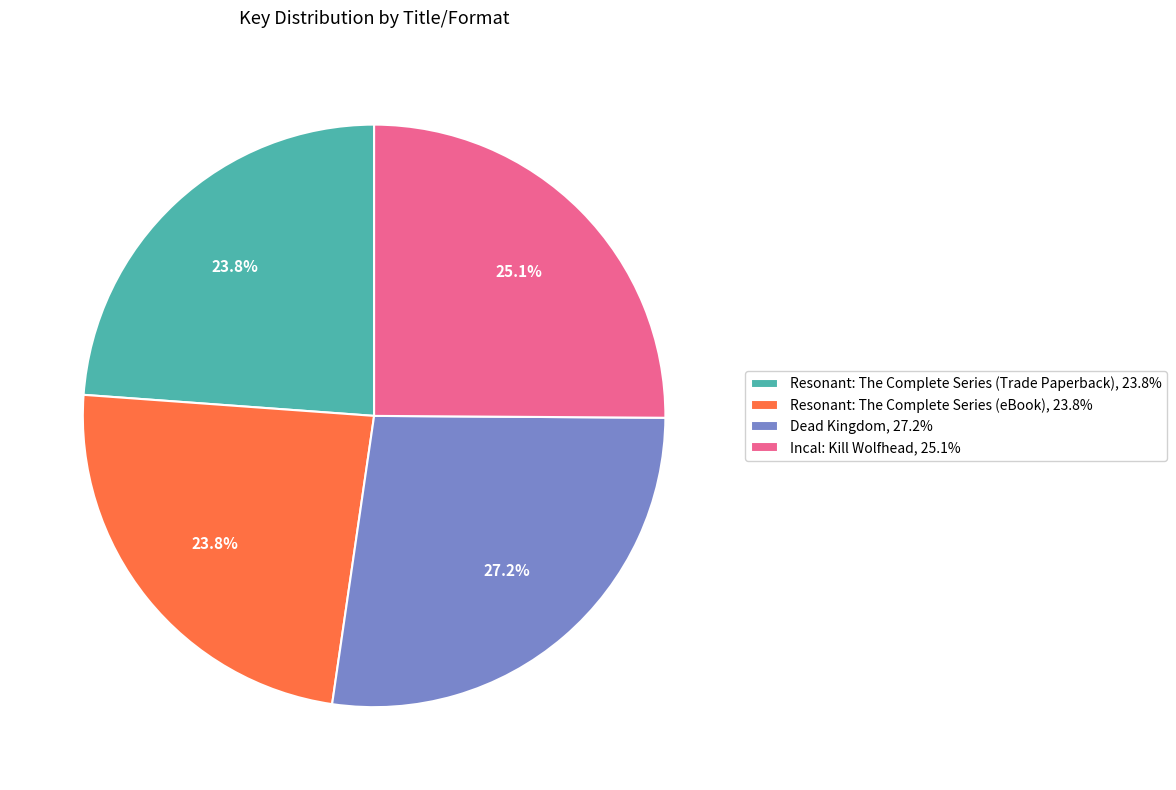

Approximately how many times larger is the value at Resonant: The Complete Series (eBook), 23.8% compared to Resonant: The Complete Series (Trade Paperback), 23.8%?

1.0